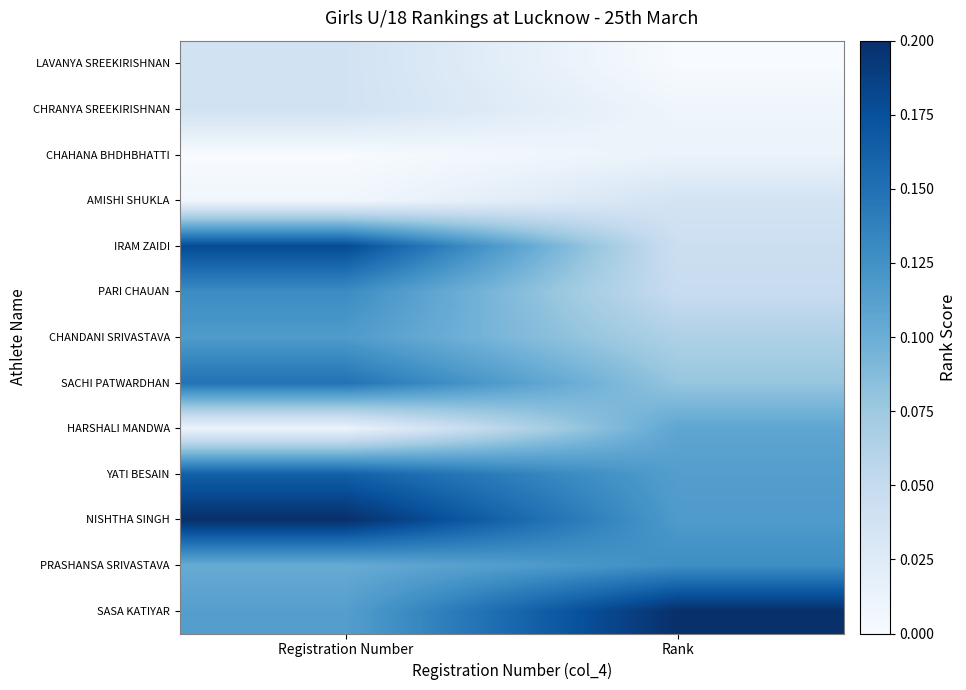

At how many categories does at least one series exceed 0?

2